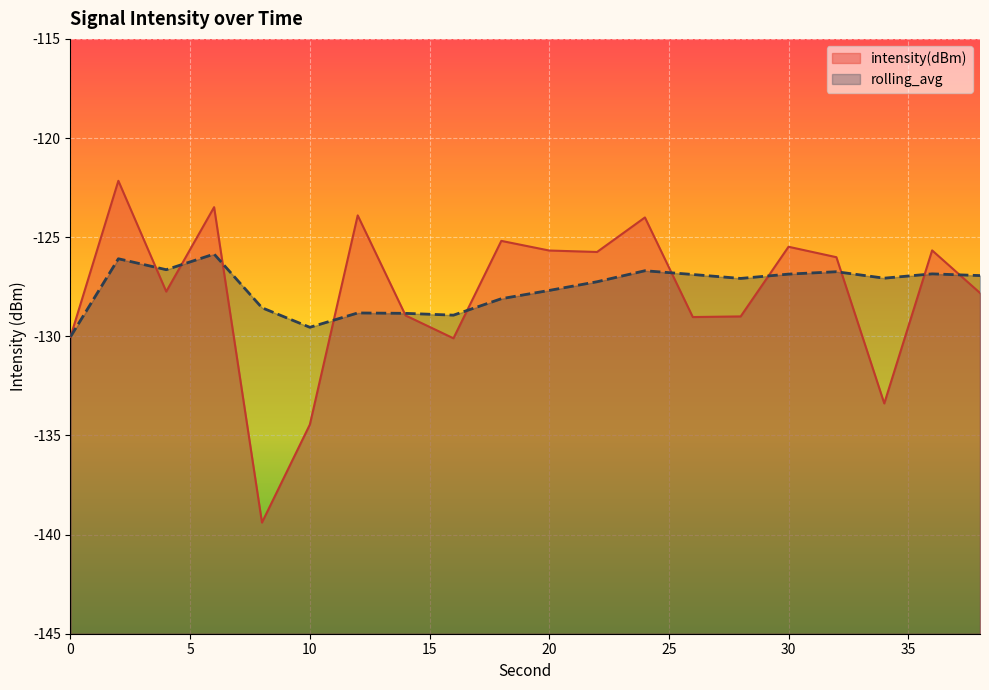

Read the rolling_avg value at 34.

-127.1